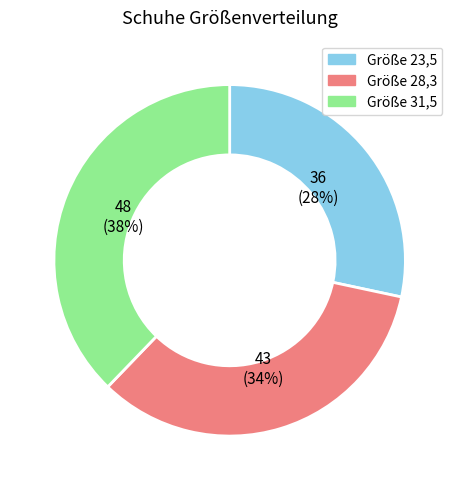

Which category has the smallest portion of the pie?

Größe 23,5